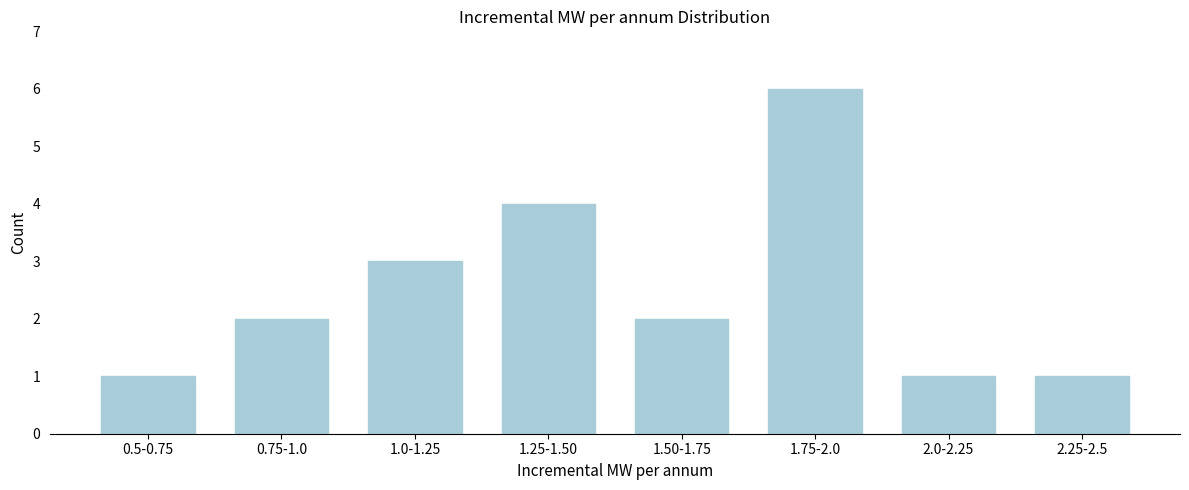

Reading left to right, what are all the values shown in this chart?

1	2	3	4	2	6	1	1